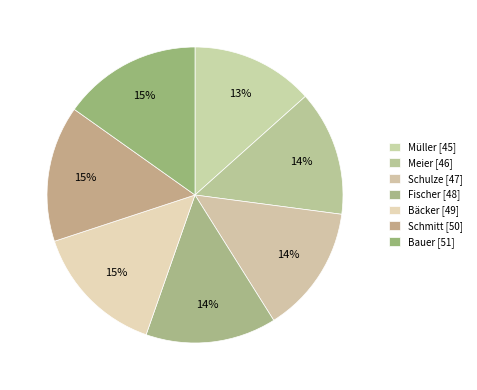

Which category has the smallest portion of the pie?

Müller